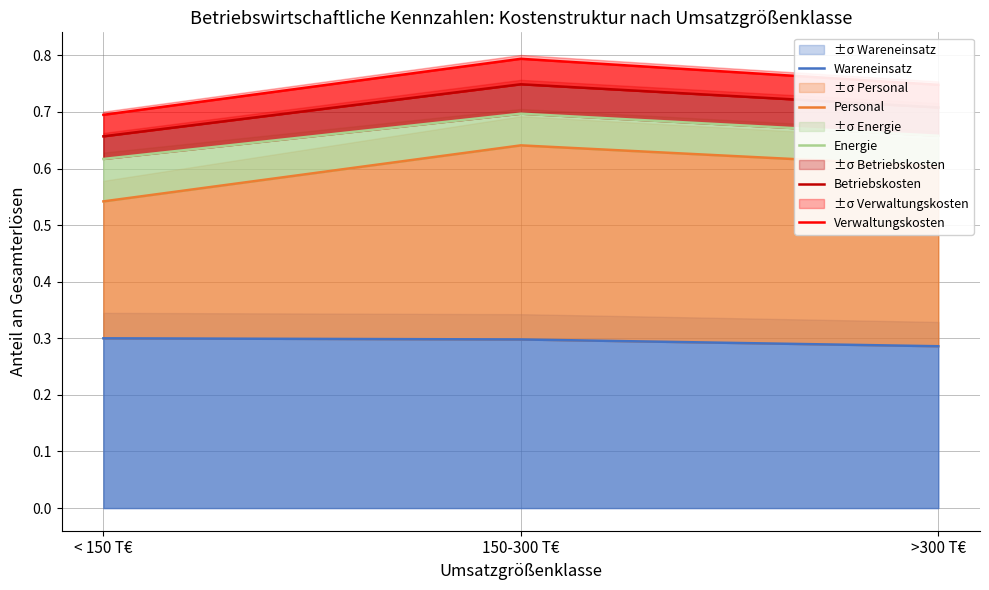

Reading right to left, list all the values displayed in this chart.

Wareneinsatz: 0.3	0.3	0.3
Personal: 0.6	0.6	0.5
Energie: 0.7	0.7	0.6
Betriebskosten: 0.7	0.7	0.7
Verwaltungskosten: 0.7	0.8	0.7